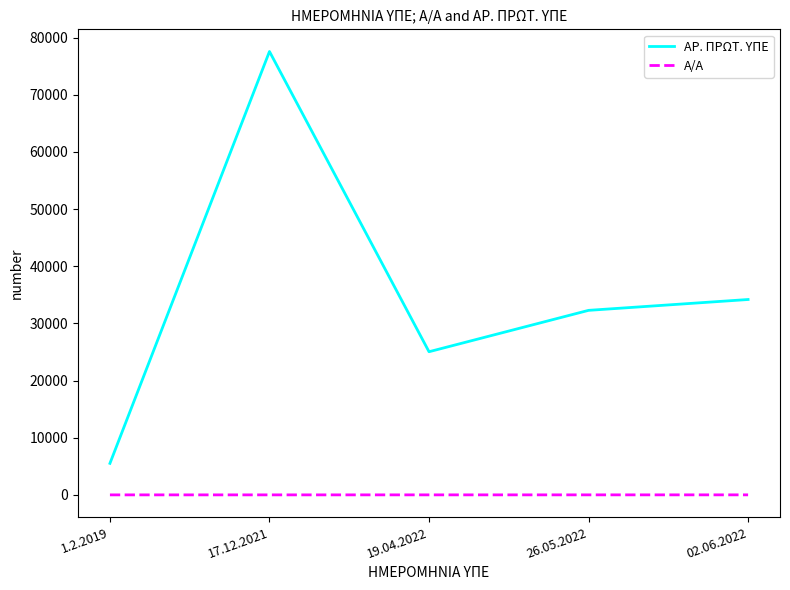

Rank the series by their average value, from highest to lowest.

ΑΡ. ΠΡΩΤ. ΥΠΕ, Α/Α